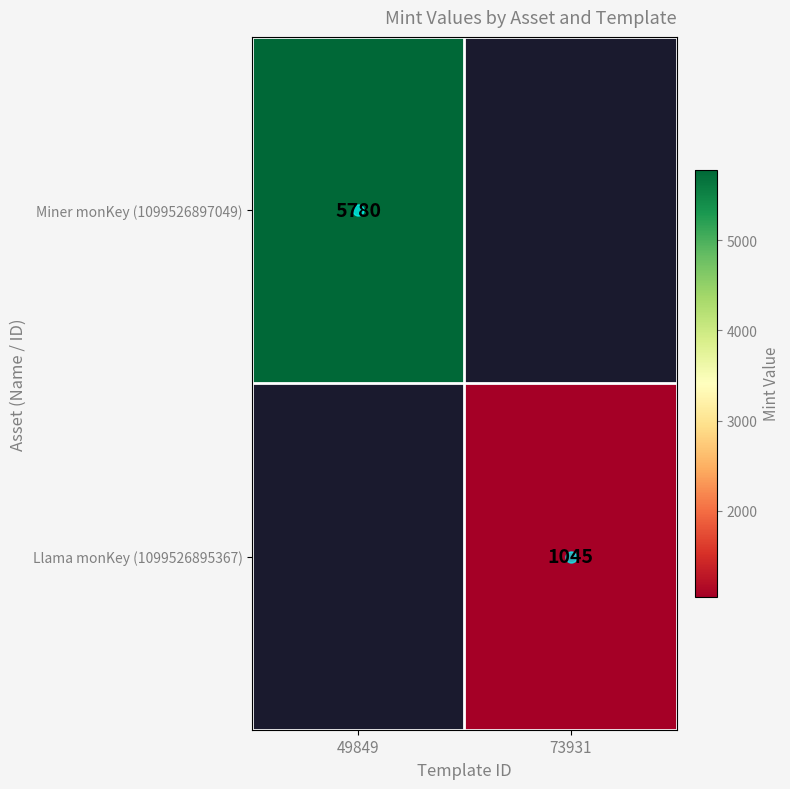

At which category does the chart reach its peak across all series?

49849